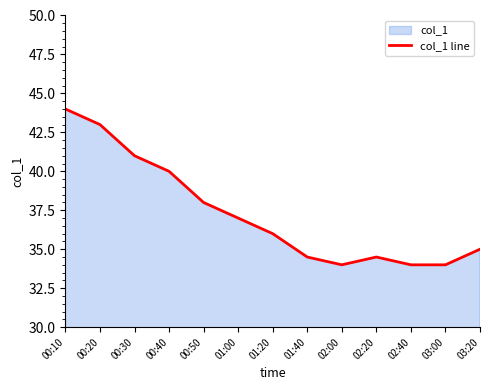

True or false: the data shows 66.5 at 00:40.

False